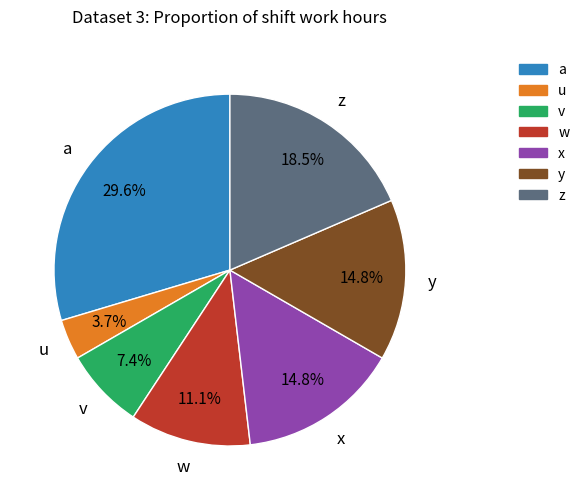

How much of the chart is everything except x?

85.2%